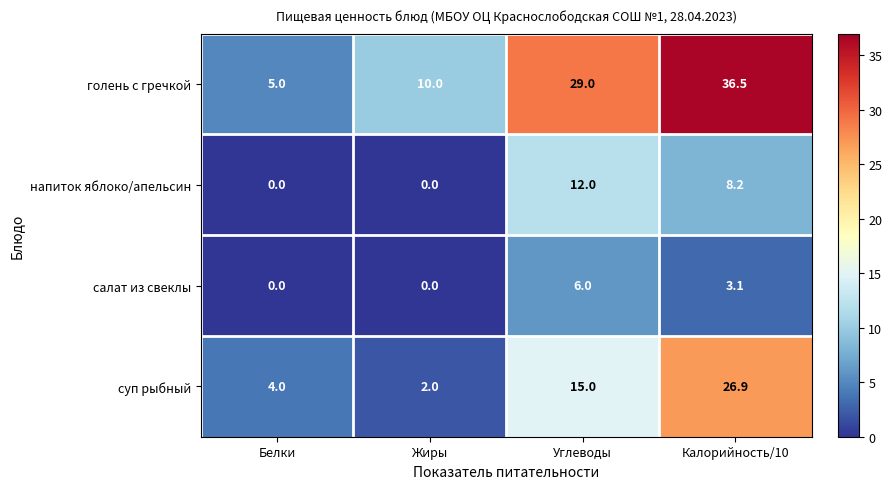

Count the напиток яблоко/апельсин values in the range 0 to 12.

4